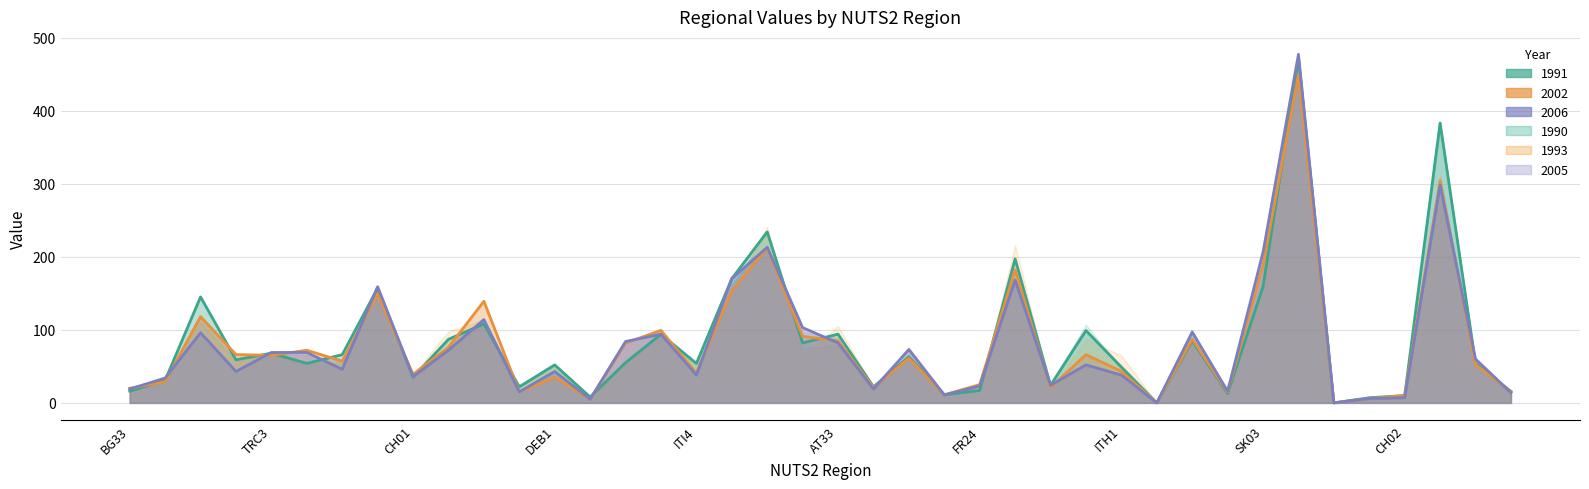

Which series has the widest spread of values?

2006